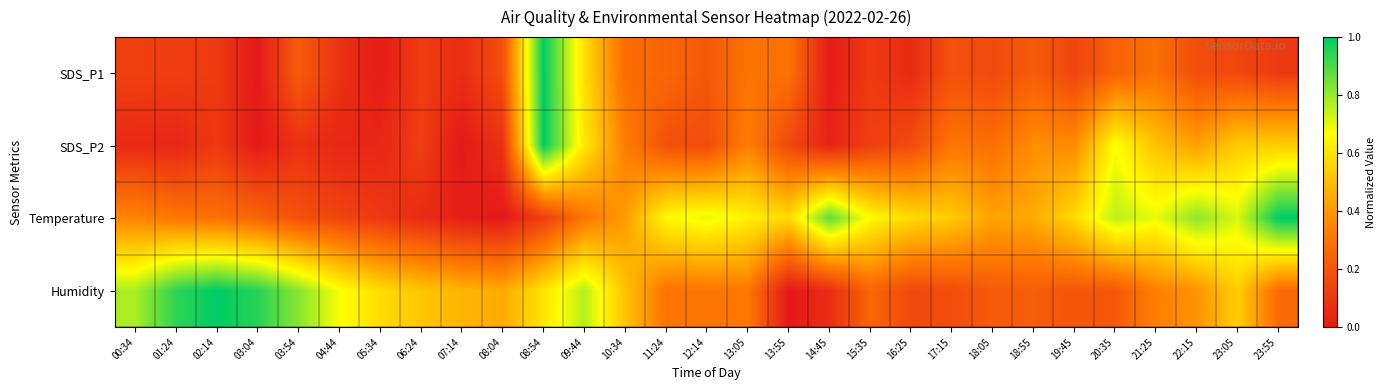

What is the total value across all series at 06:24?

0.8